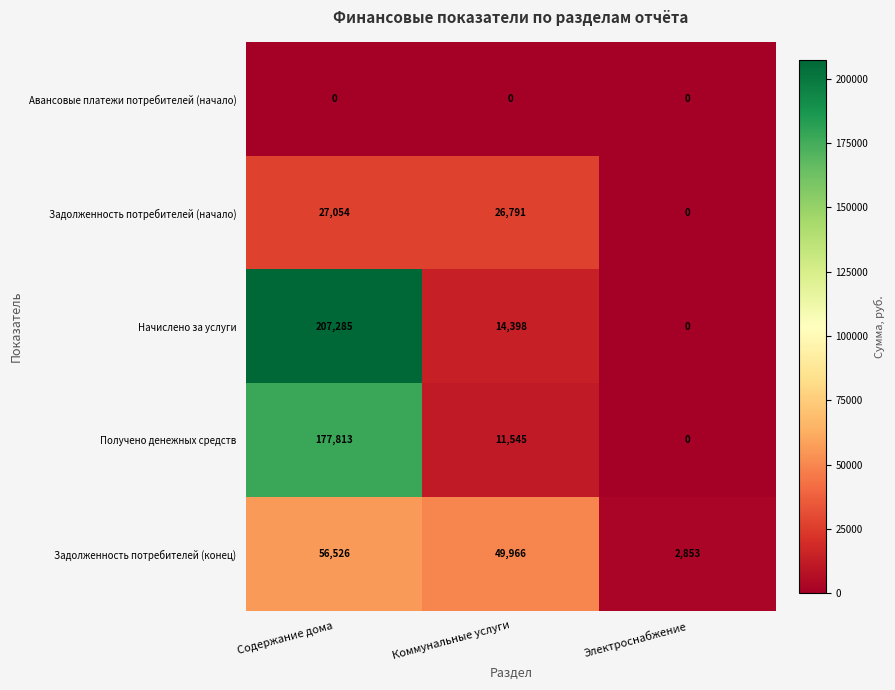

The value of Задолженность потребителей (начало) at Коммунальные услуги is 6352. True or false?

False